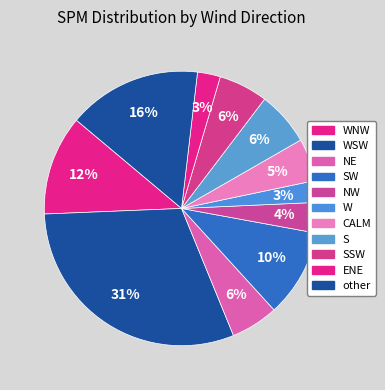

How many slices are in this pie chart?

11